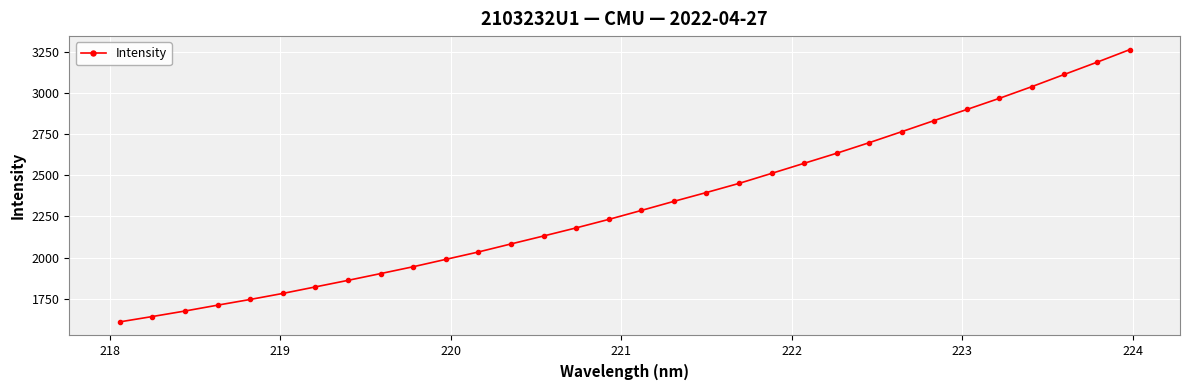

What is the difference between the maximum and second lowest values?

1617.8